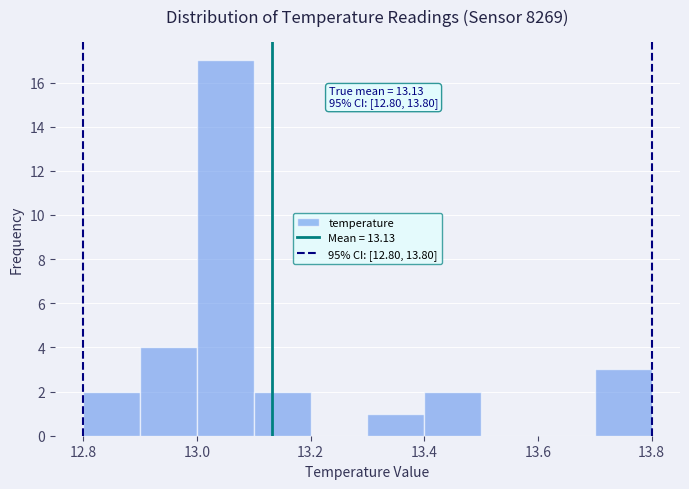

Over which range of the x-axis is the bar tallest?

13.0 to 13.1